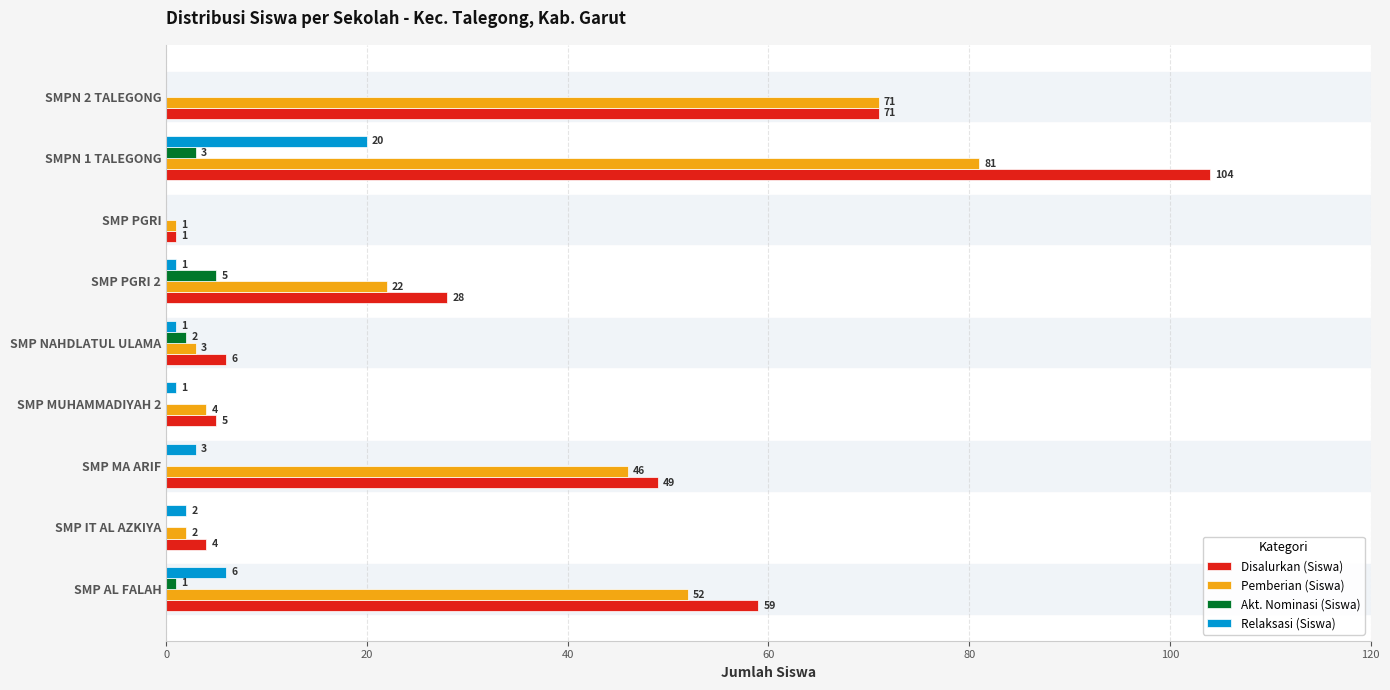

What is the maximum value shown in the chart?

104